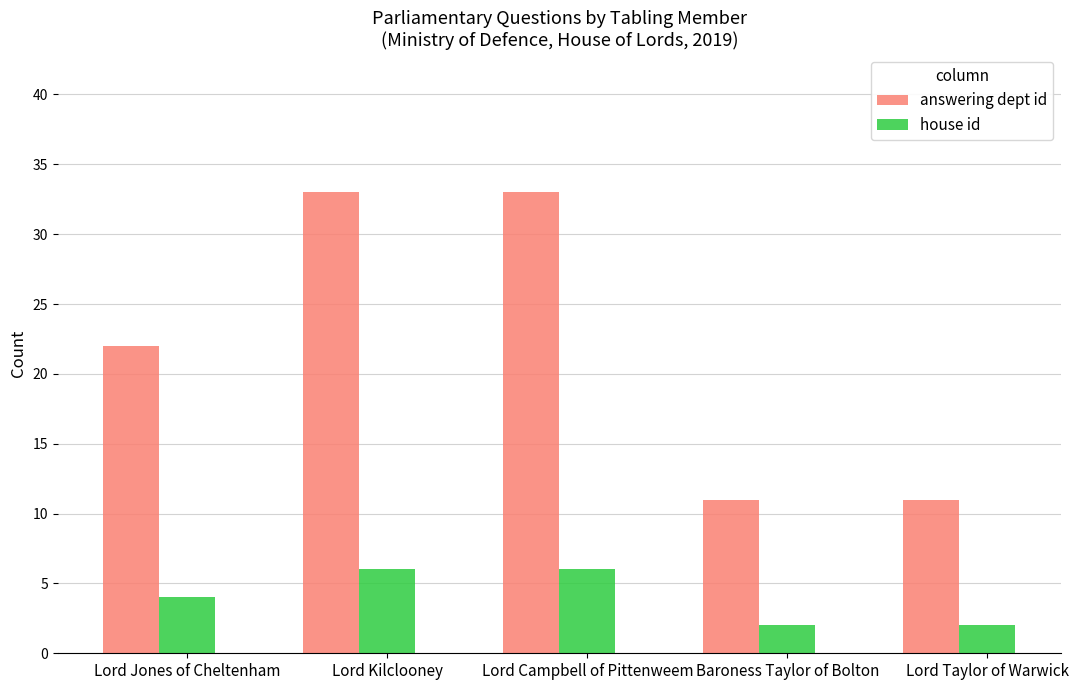

How many data points in house id are less than 4?

2